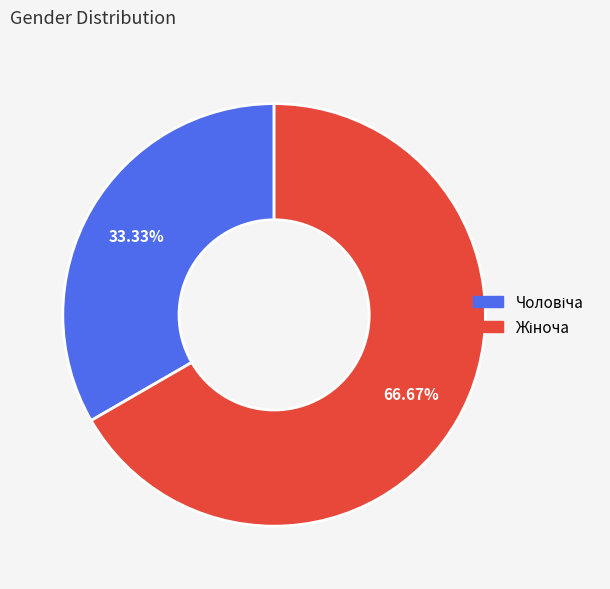

Is there a majority slice in this chart?

Yes